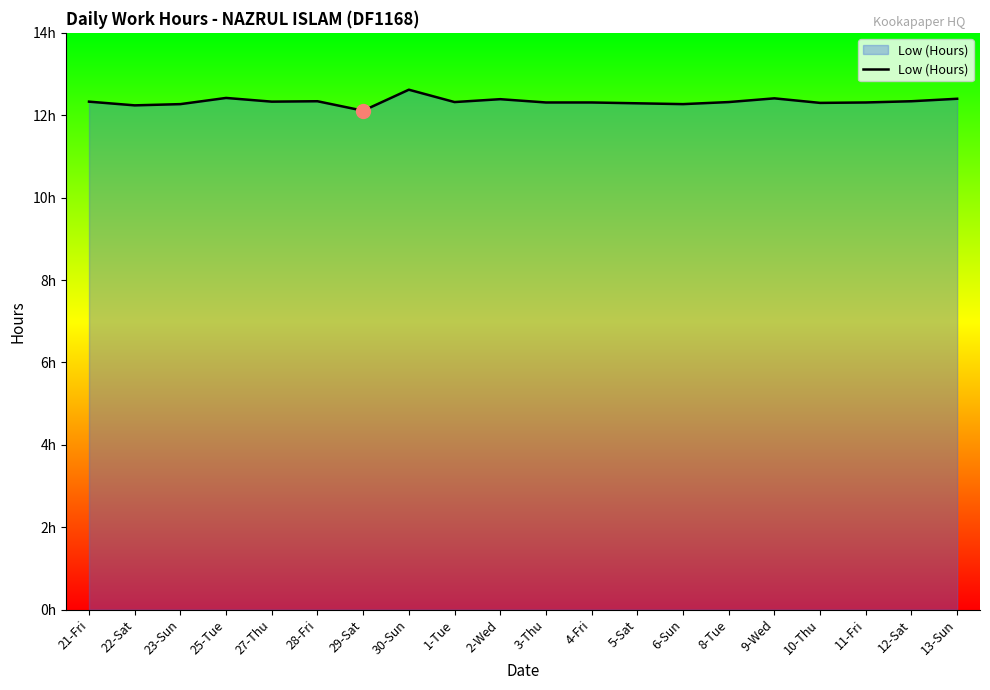

Count the values in the range 12 to 13.

20